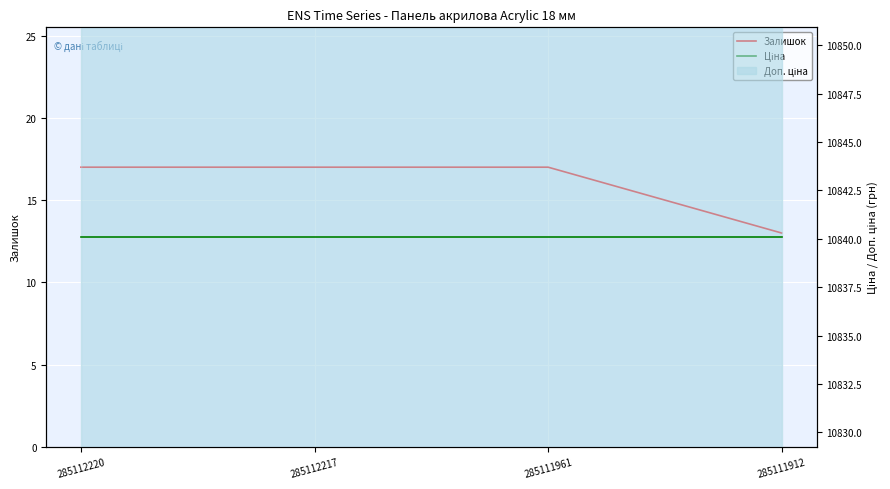

What is the value of the Залишок point at the 2nd from the left?

17.0